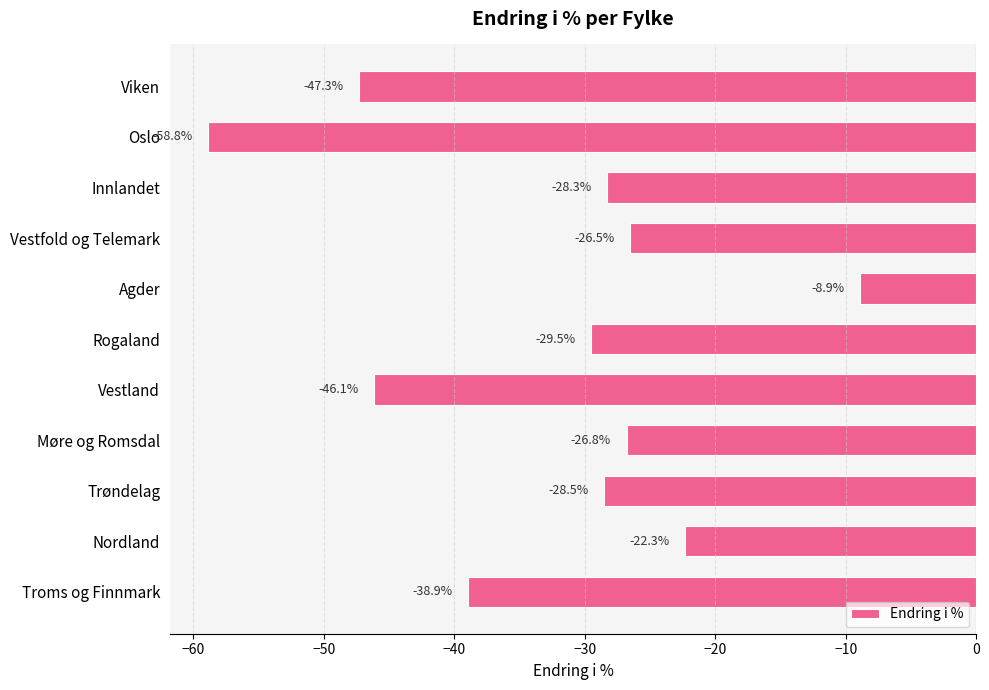

The value at Oslo is -32.8. True or false?

False